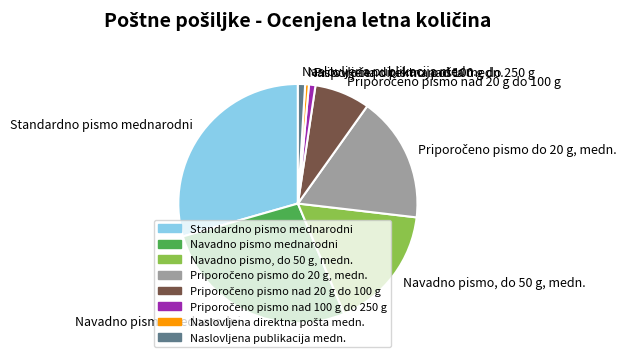

Is it true that Standardno pismo mednarodni is 29% of the pie?

True